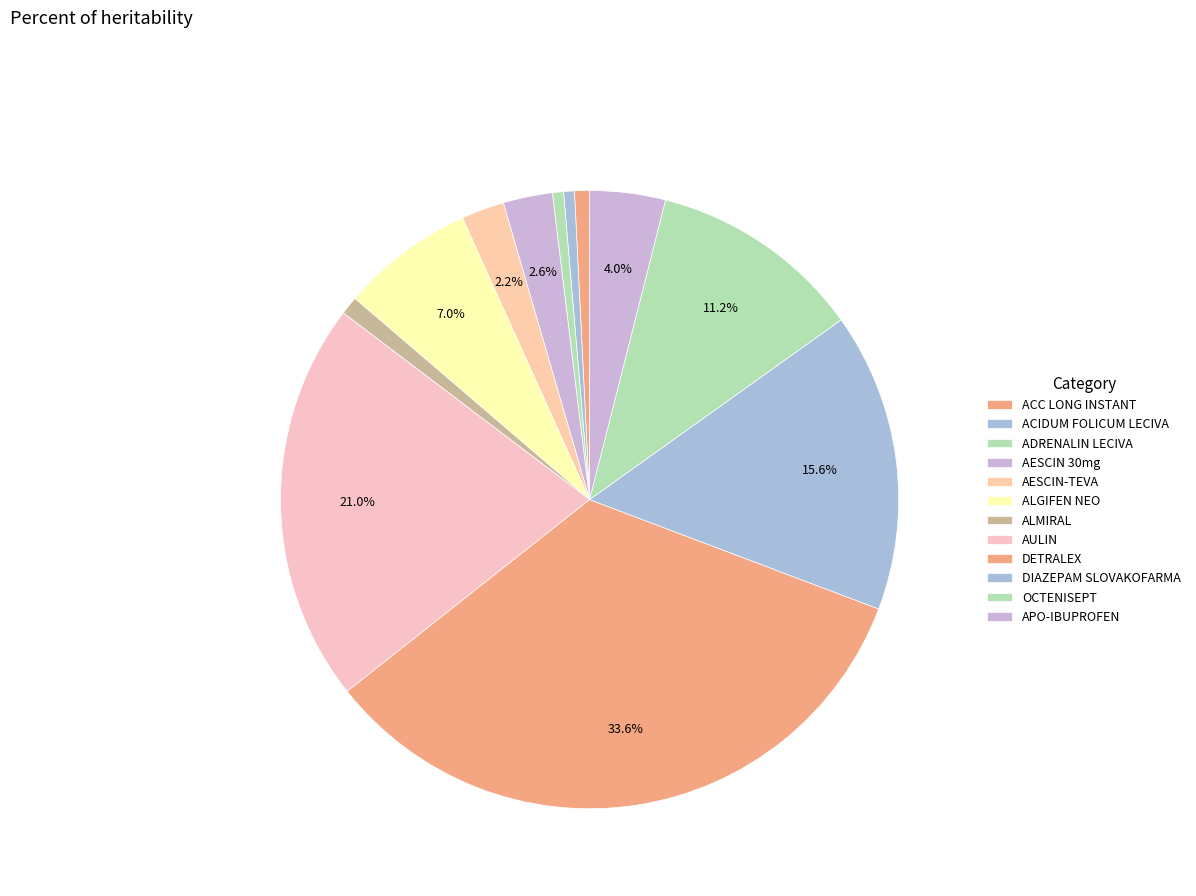

Which has a higher value, ACC LONG INSTANT or ALGIFEN NEO?

ALGIFEN NEO